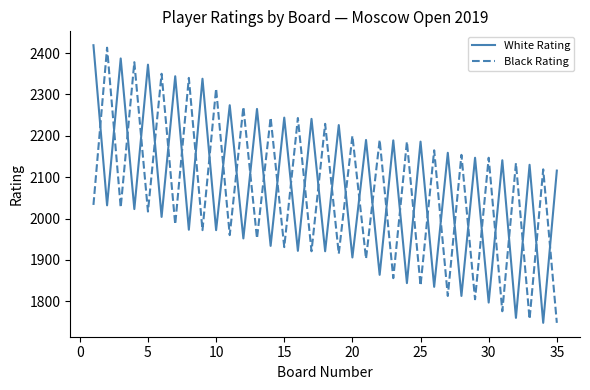

True or false: White Rating has more than 1 interior local peaks.

True